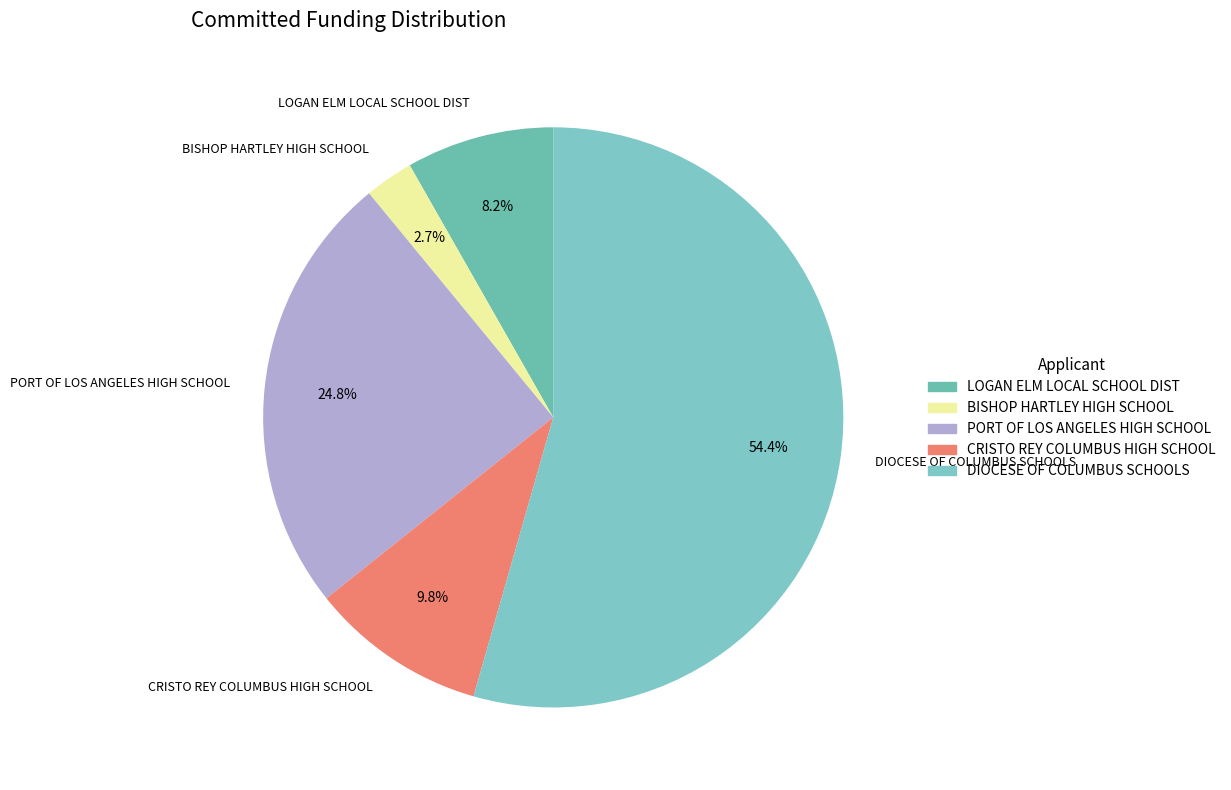

Between PORT OF LOS ANGELES HIGH SCHOOL and CRISTO REY COLUMBUS HIGH SCHOOL, which is larger?

PORT OF LOS ANGELES HIGH SCHOOL